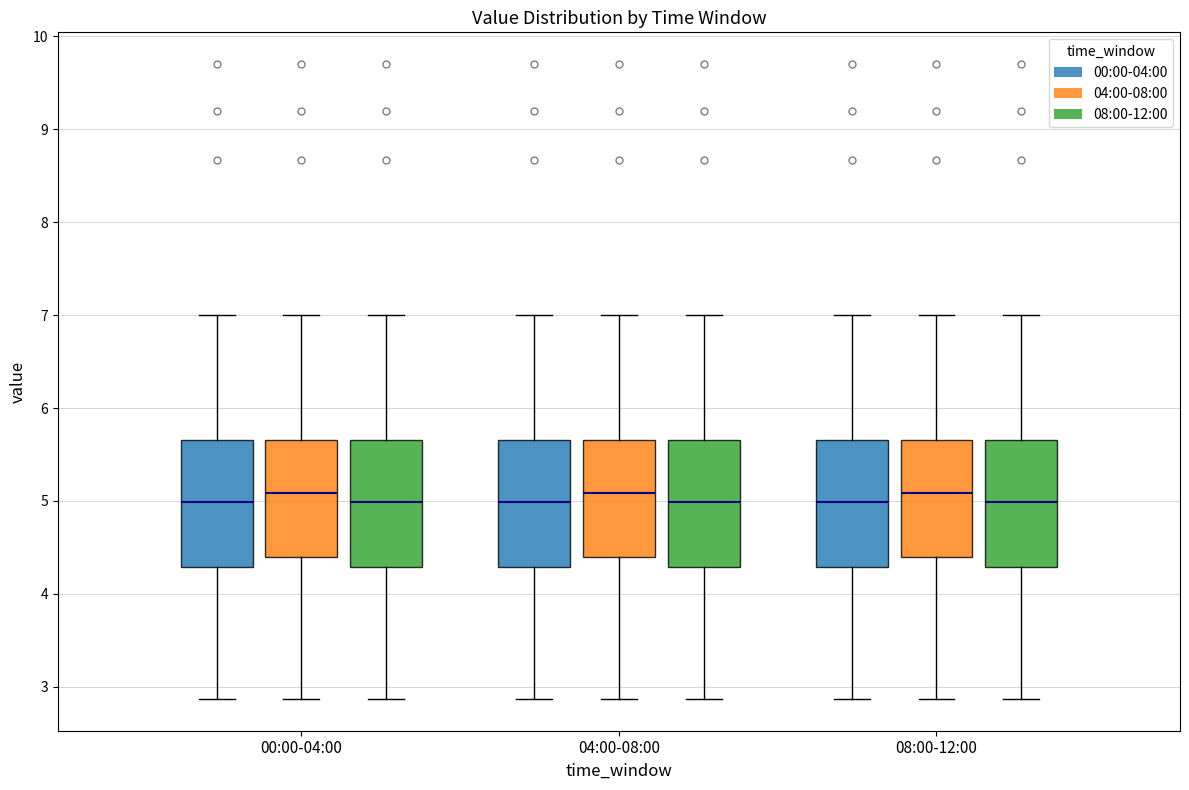

Where is the upper edge of the box for 04:00-08:00 (00:00-04:00) on the y-axis? The values are not printed on the chart, so give them approximately, as read against the axis.

5.7